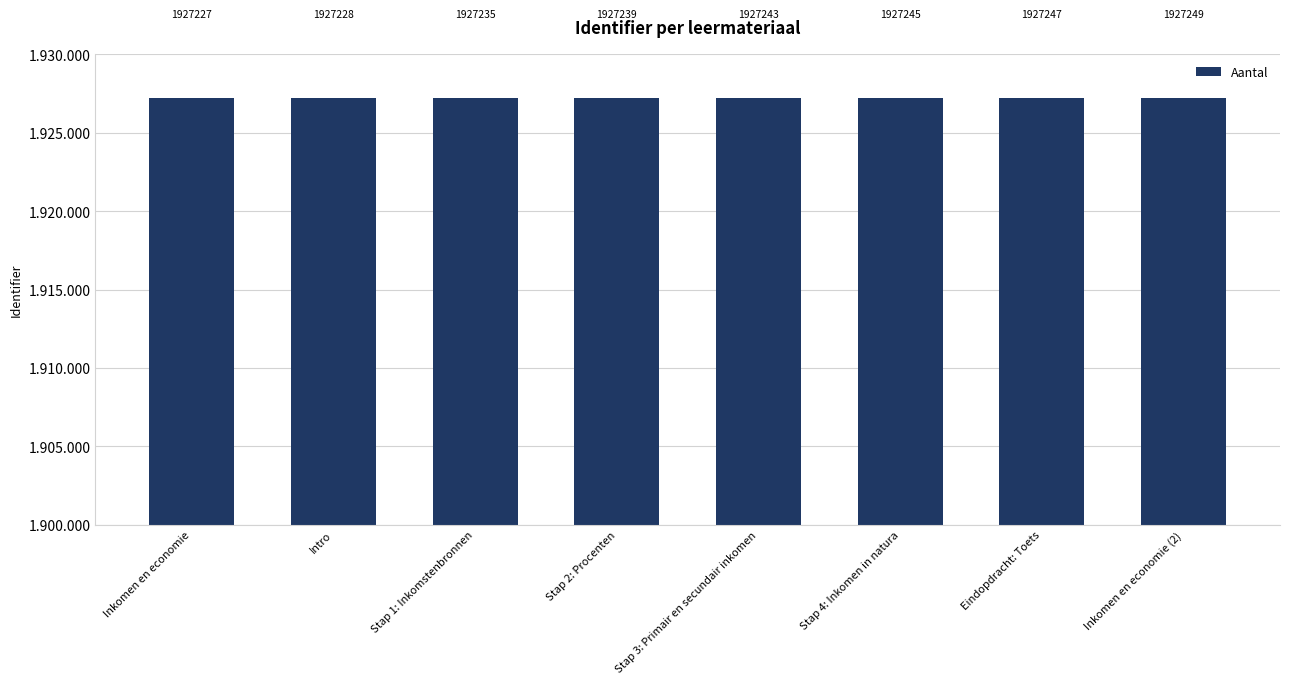

What is the greatest value displayed?

1927249